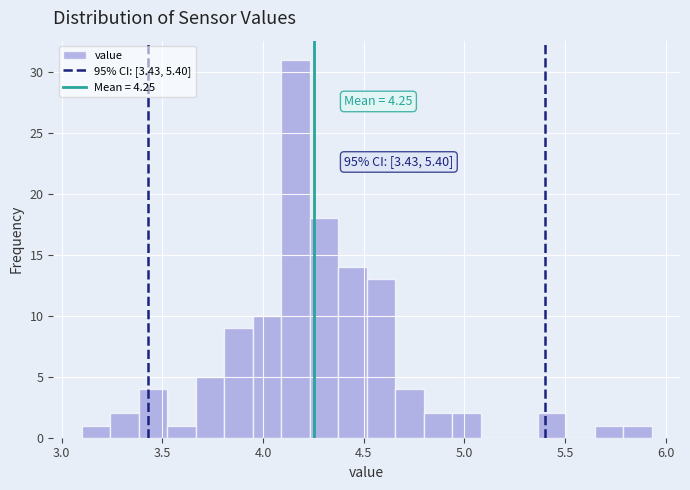

Around what value on the x-axis is the tallest bar? Give the approximate position of its centre, as read against the axis.

4.15